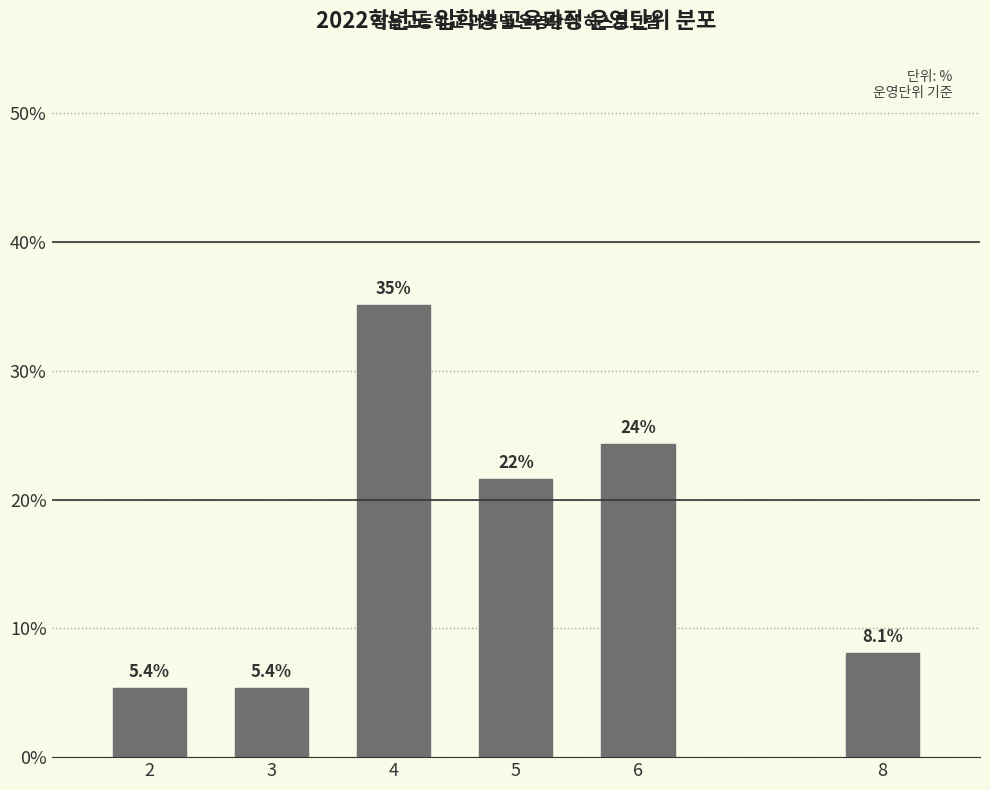

Reading left to right, list all the values displayed in this chart.

5.4	5.4	35.1	21.6	24.3	8.1